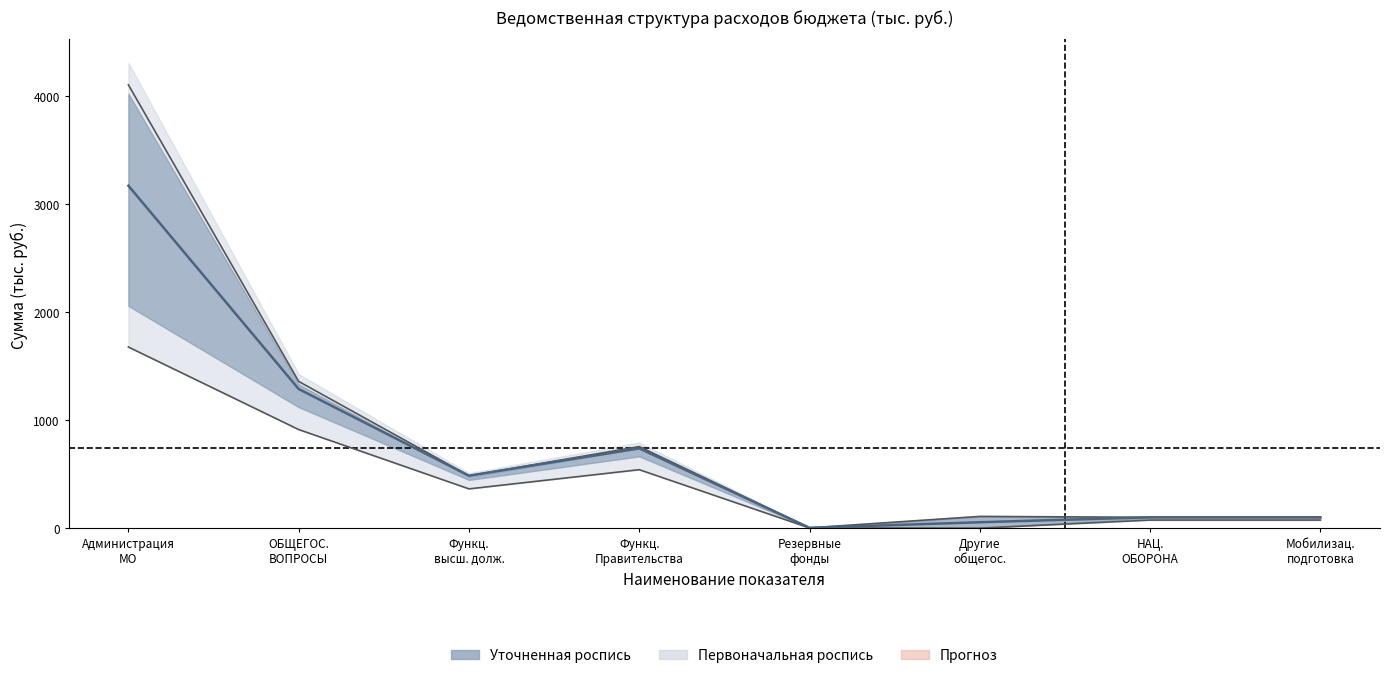

What is the sum of all values?

5950.0